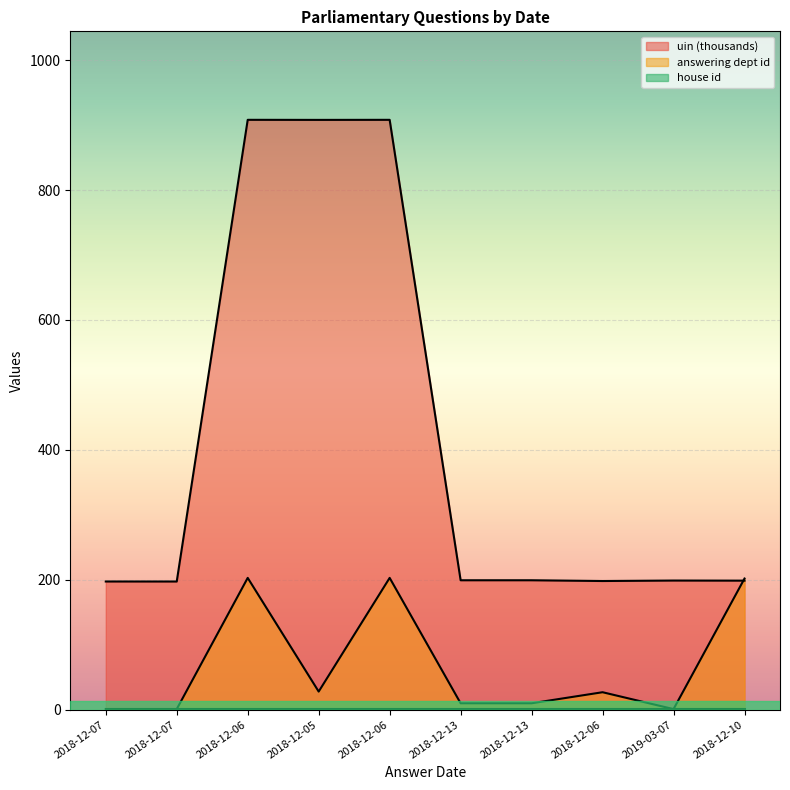

How many data points in answering dept id are above 27?

4